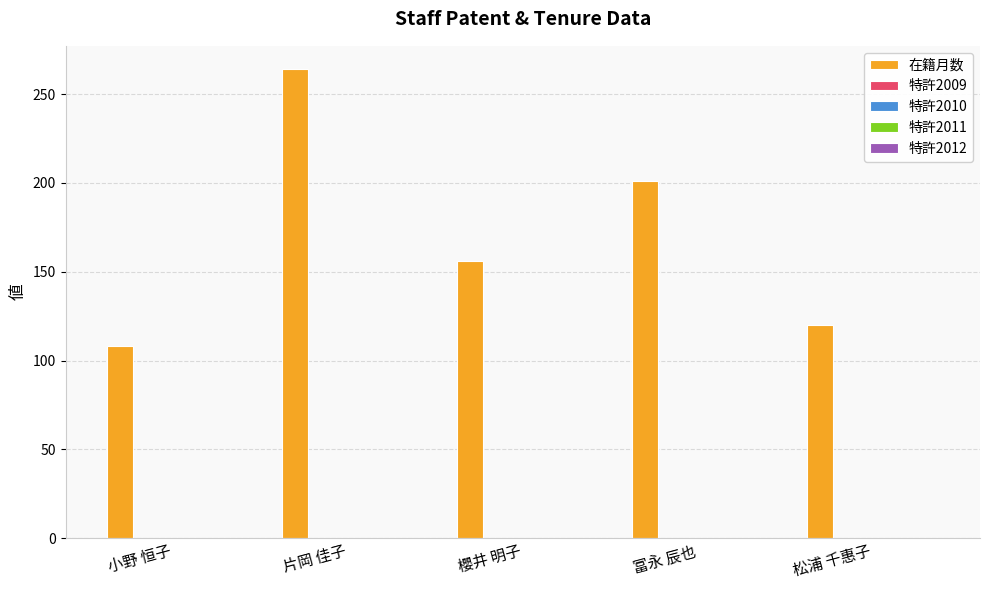

What is the sum of all values?

849